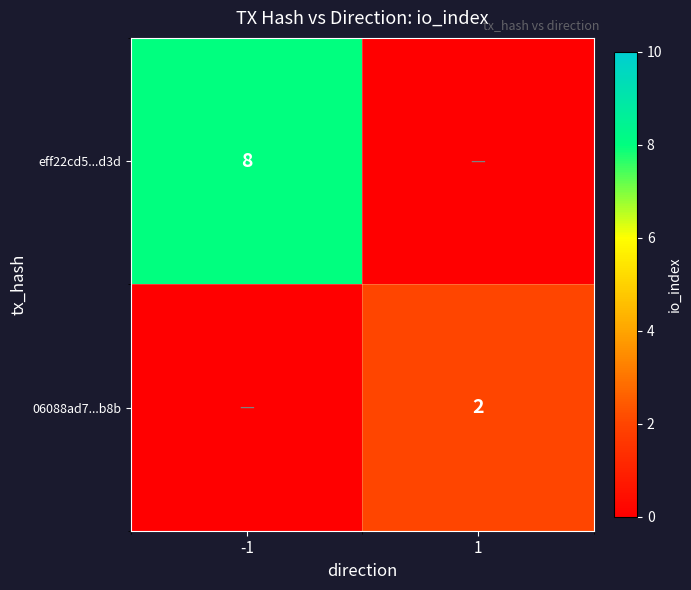

Is the value of eff22cd5...d3d at -1 greater than the value of 06088ad7...b8b at 1?

Yes